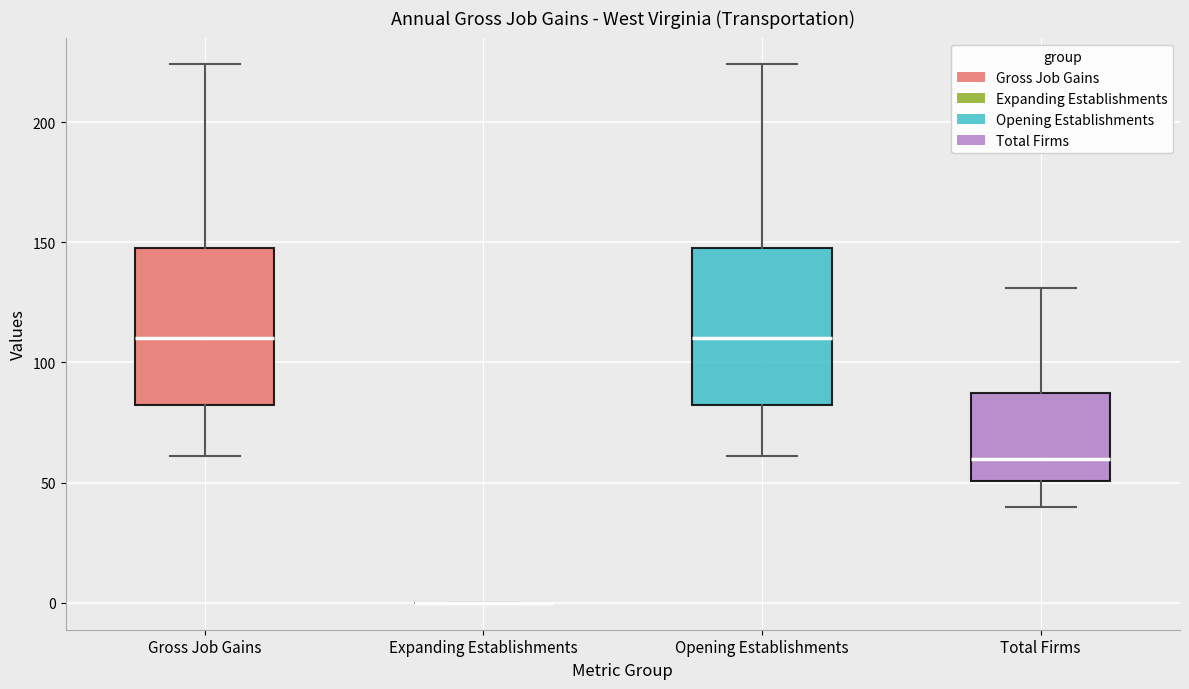

Reading left to right, read every box against the y-axis: the position of its median line, the range the box covers, and the ends of its whiskers. The values are not printed on the chart, so give them approximately, as read against the axis.

Gross Job Gains: median 110, box 85 to 150, whiskers 60 to 225
Expanding Establishments: box collapsed to a line at 0, whiskers 0 to 0
Opening Establishments: median 110, box 85 to 150, whiskers 60 to 225
Total Firms: median 60, box 50 to 90, whiskers 40 to 130